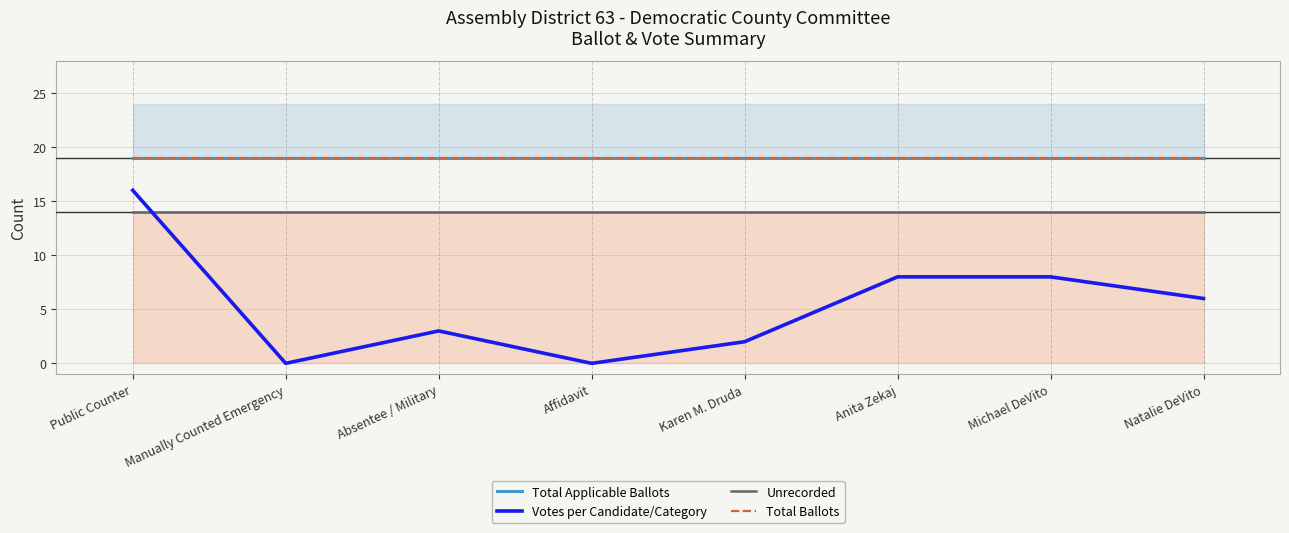

True or false: Unrecorded and Total Applicable Ballots intersect in this chart.

False